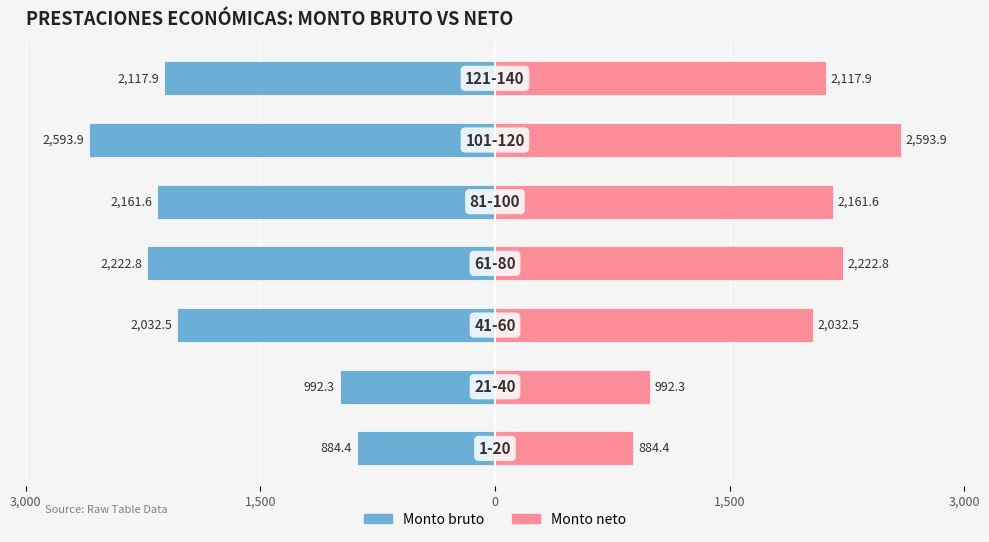

At how many categories does at least one series exceed 1681?

5